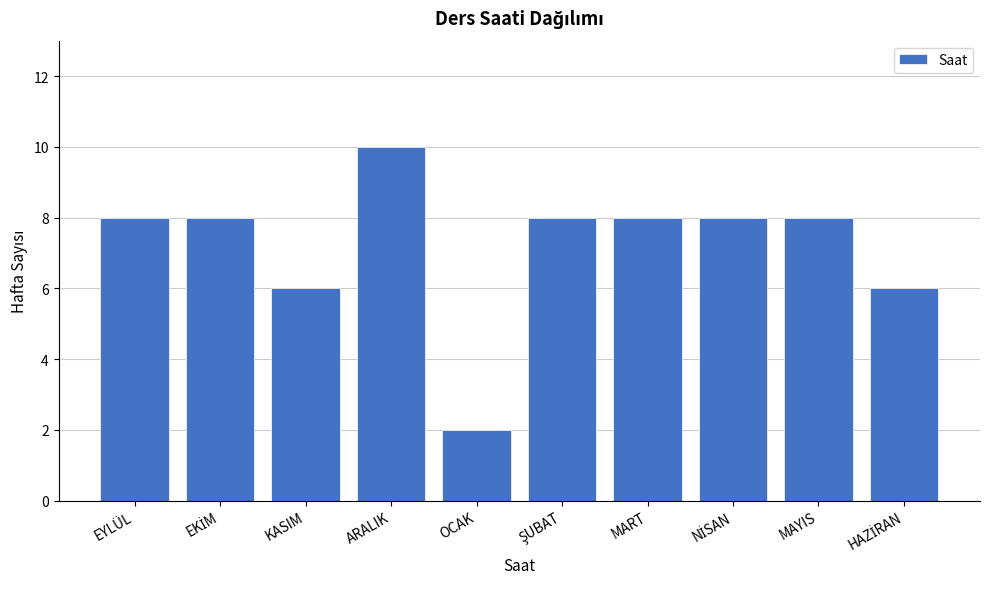

Reading left to right, extract all data points from this chart.

8	8	6	10	2	8	8	8	8	6